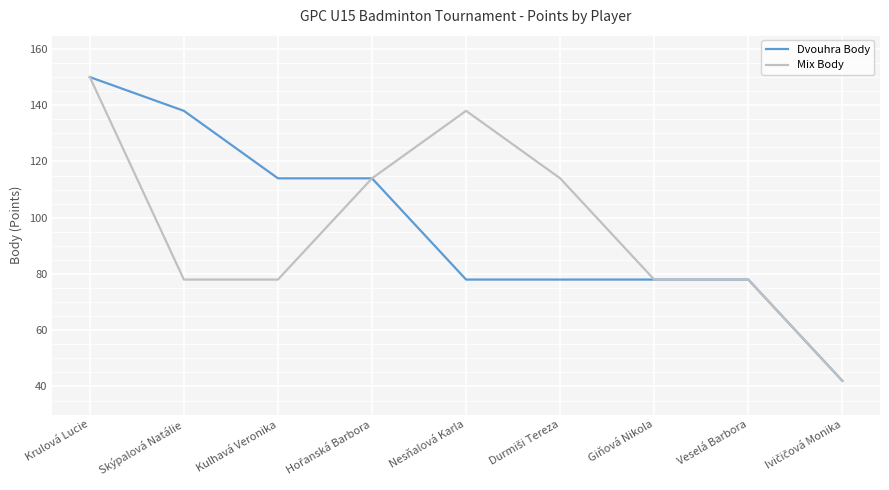

What position from the left is Veselá Barbora?

8